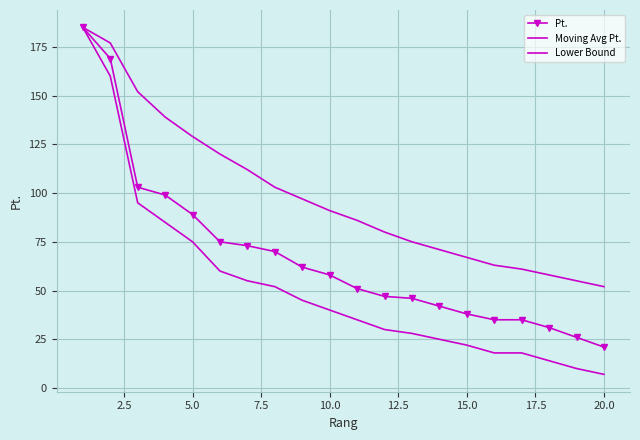

Is this an area chart (filled region under the line)?

No